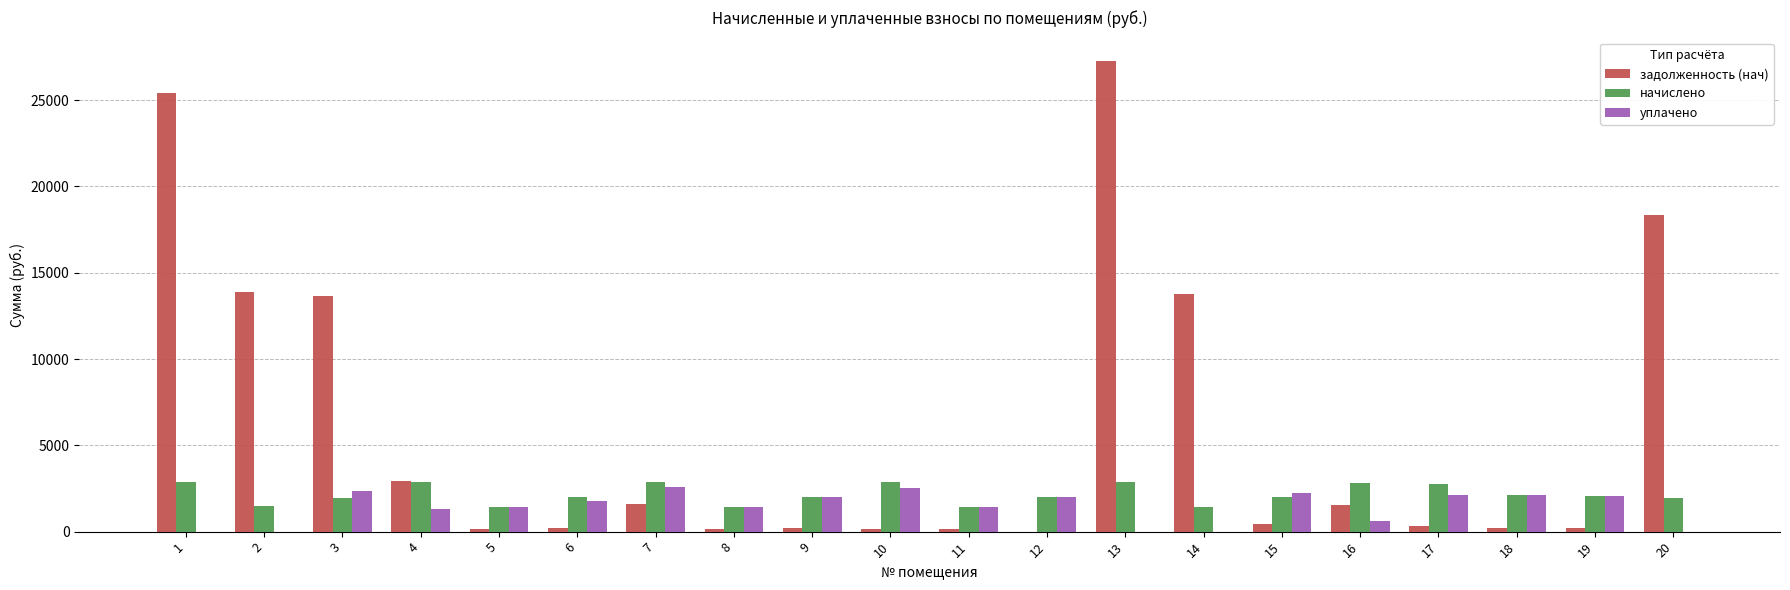

The уплачено series shows 0.0 at 2. True or false?

True